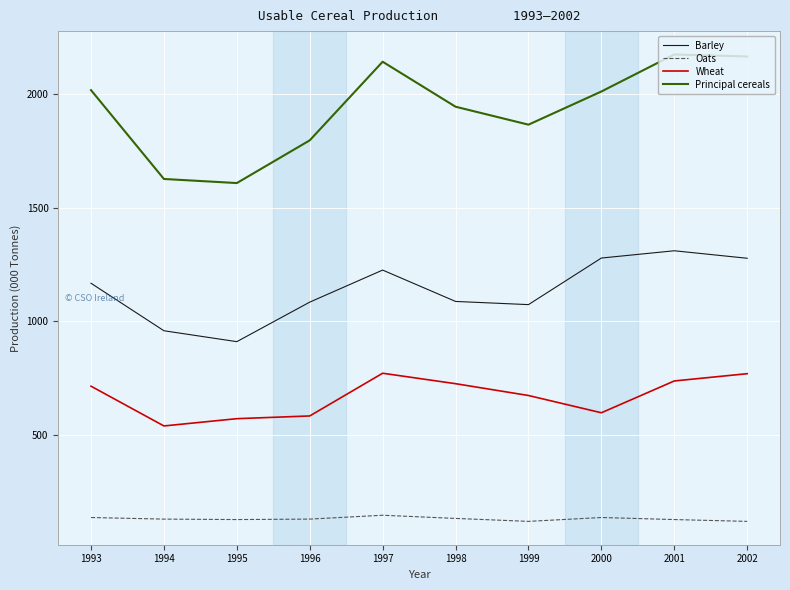

The Wheat series shows 478 at 1997. True or false?

False